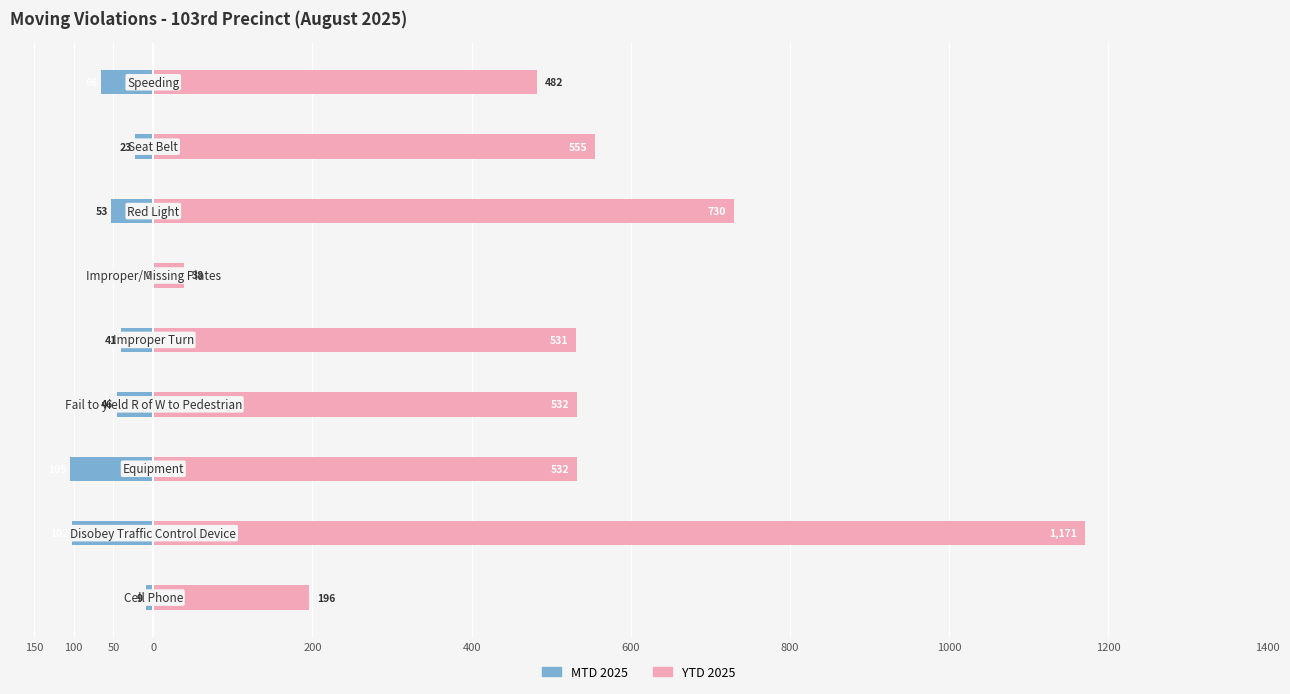

Reading left to right, transcribe all the data shown in this chart.

MTD 2025: -9	-102	-105	-46	-41	0	-53	-23	-66
YTD 2025: 196	1171	532	532	531	38	730	555	482